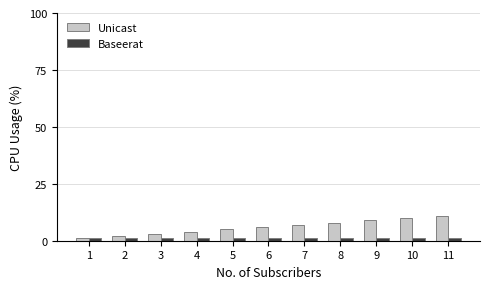

Rank the series by their average value, from lowest to highest.

Baseerat, Unicast